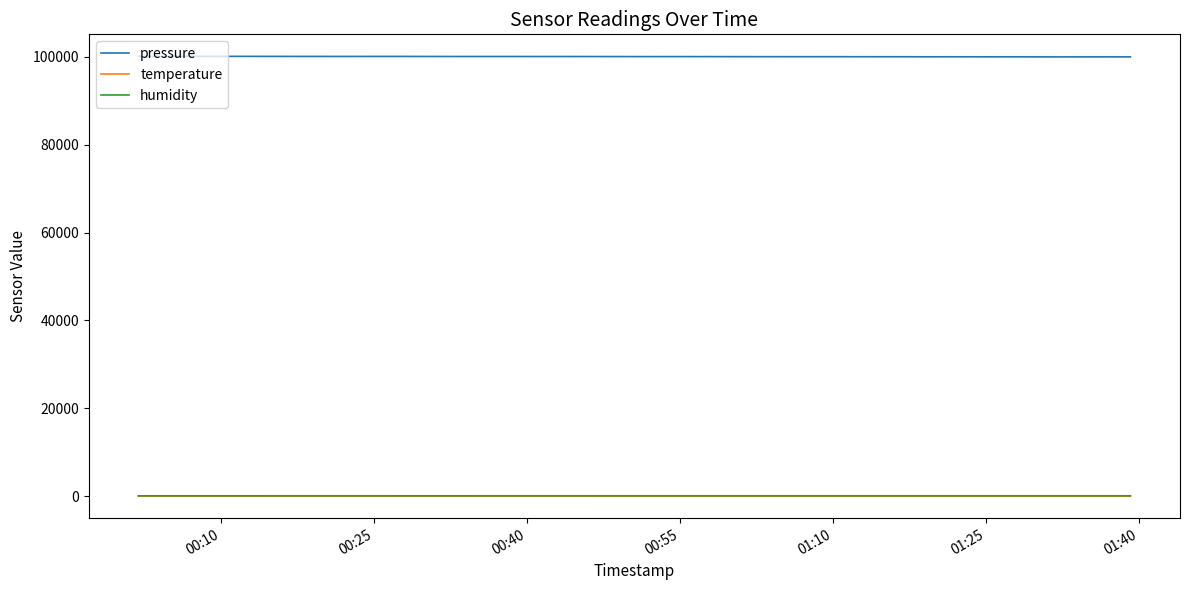

Which series has the largest range (max minus min)?

pressure